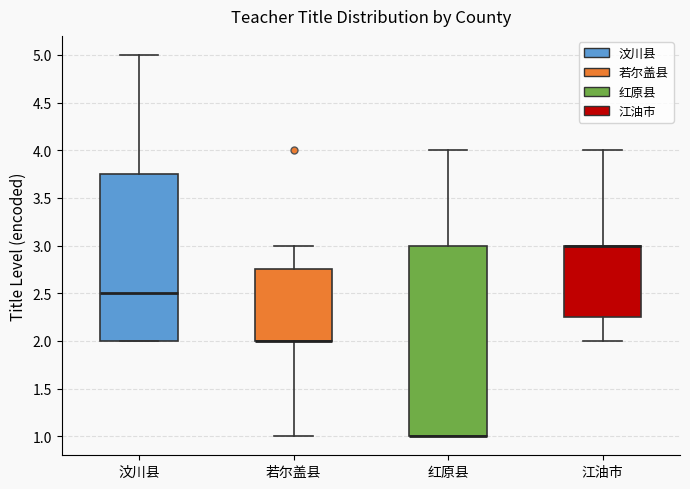

Where does the upper whisker of the box for 江油市 end on the y-axis? The values are not printed on the chart, so give them approximately, as read against the axis.

4.00